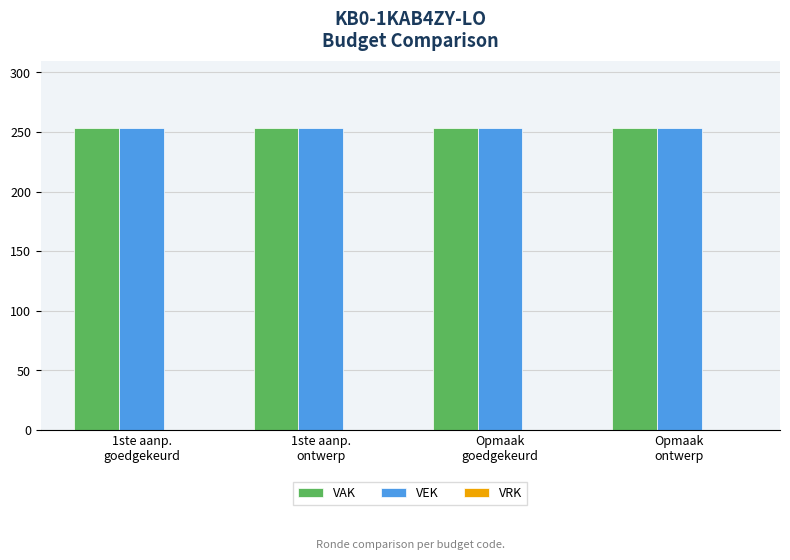

What is the label of the 4th bar from the left?

Opmaak
ontwerp